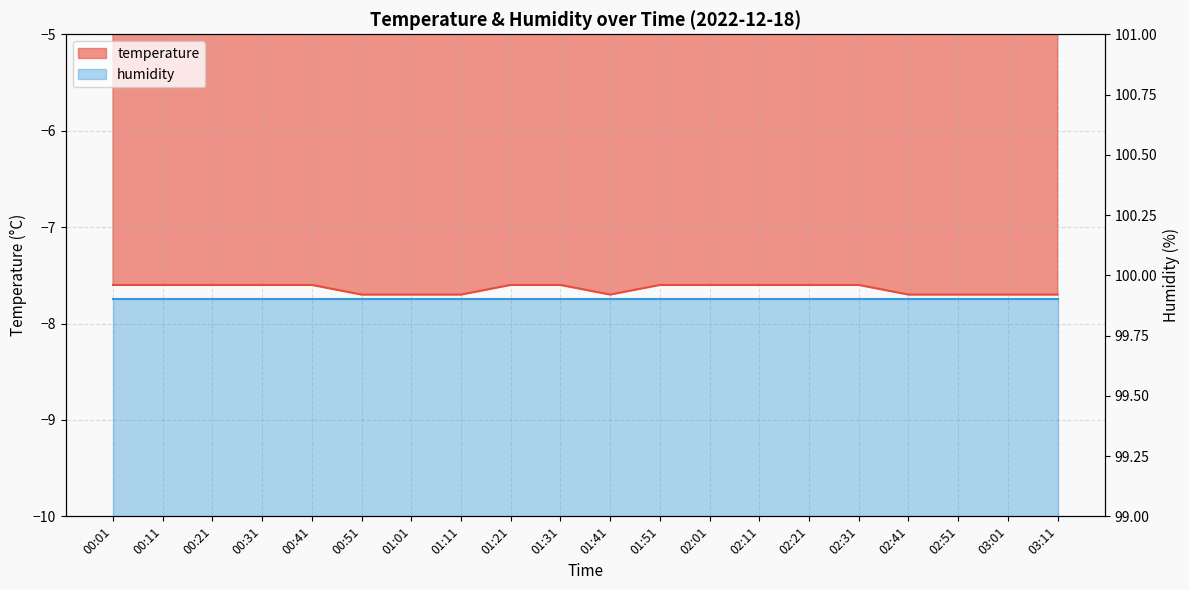

Is it true that the value at 00:21 is -5.1?

False